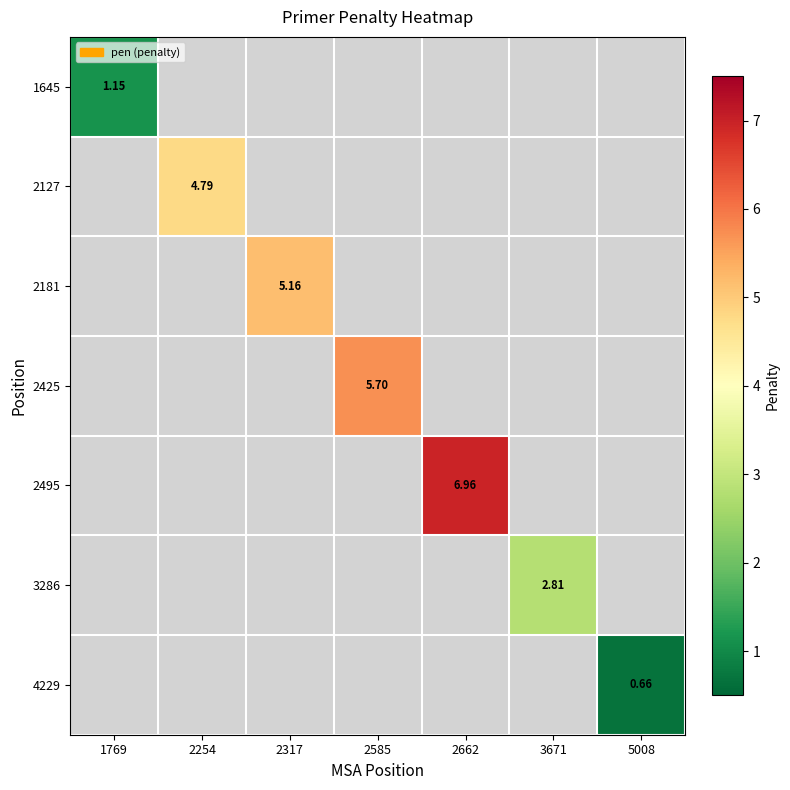

At how many categories does at least one series exceed 4?

4